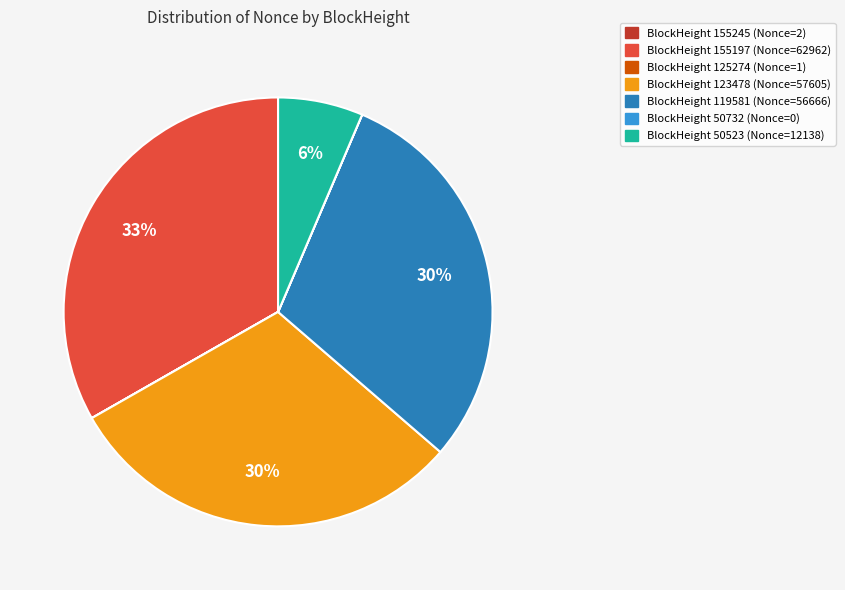

Is there any slice that represents more than half of the pie?

No